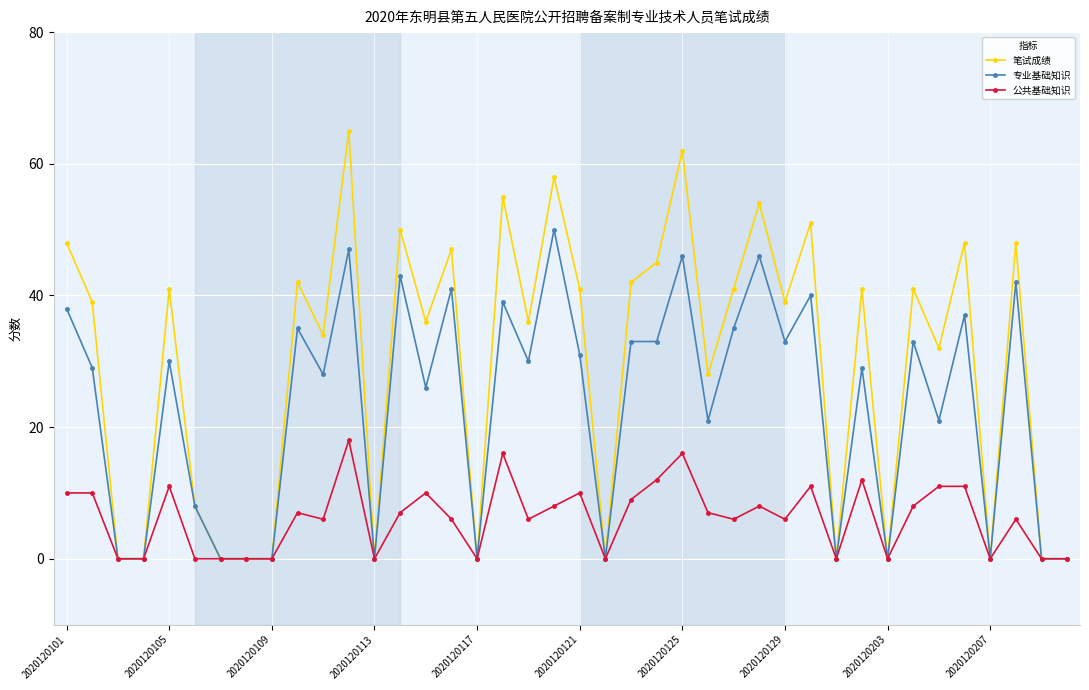

Which series has the widest spread of values?

笔试成绩